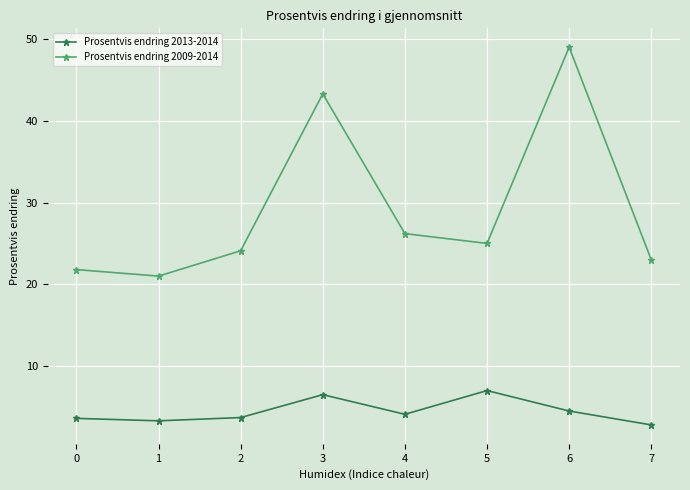

Which series has the largest range (max minus min)?

Prosentvis endring 2009-2014